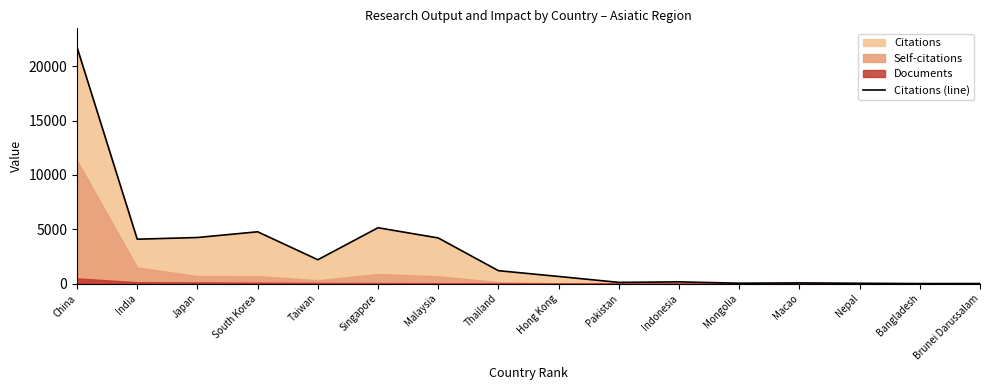

Does the chart display data point markers on the line(s)?

No